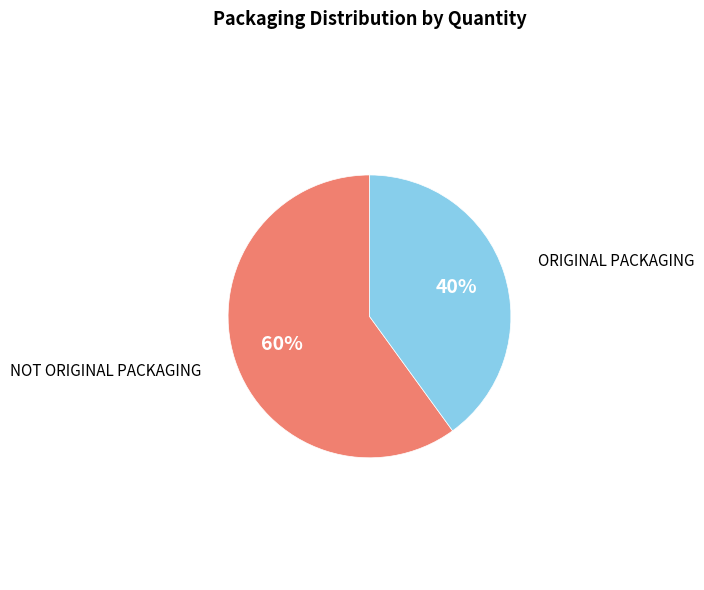

How many segments does this pie chart have?

2